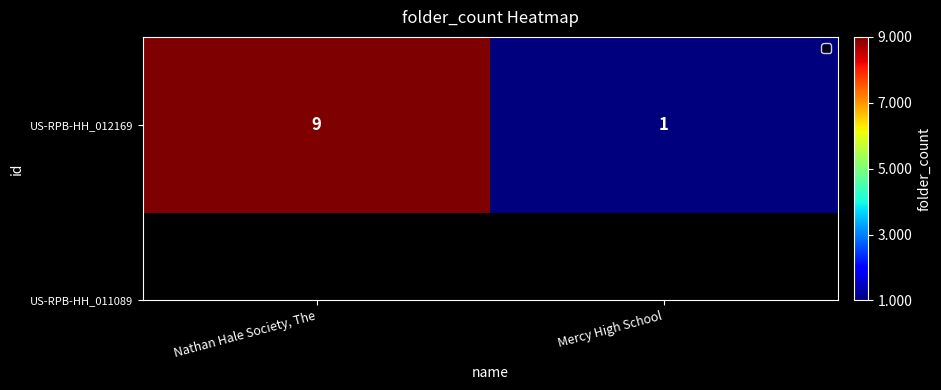

What is the smallest value displayed?

1